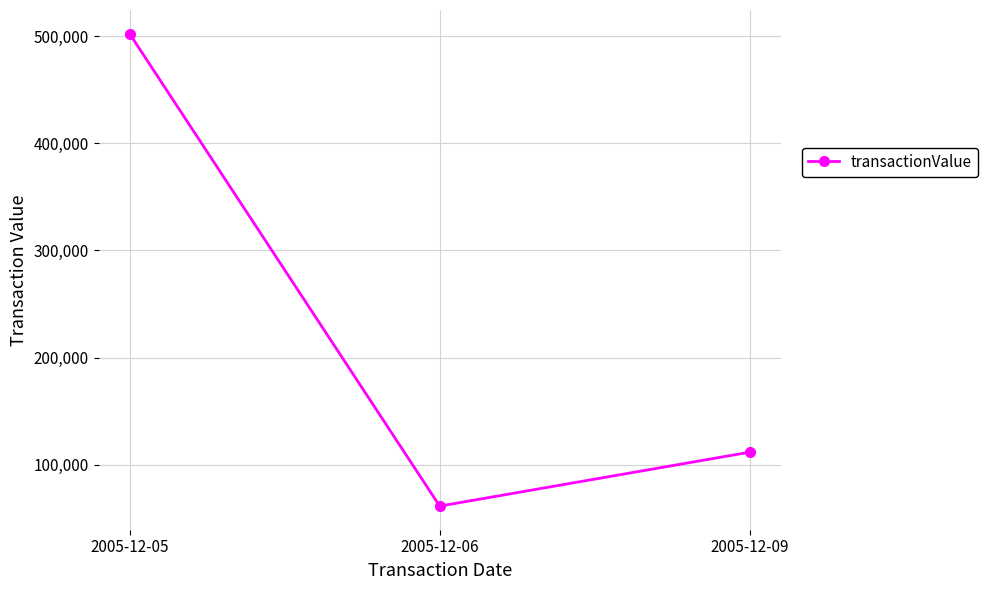

Reading left to right, list all the values displayed in this chart.

2005-12-05=502500	2005-12-06=61226	2005-12-09=111625